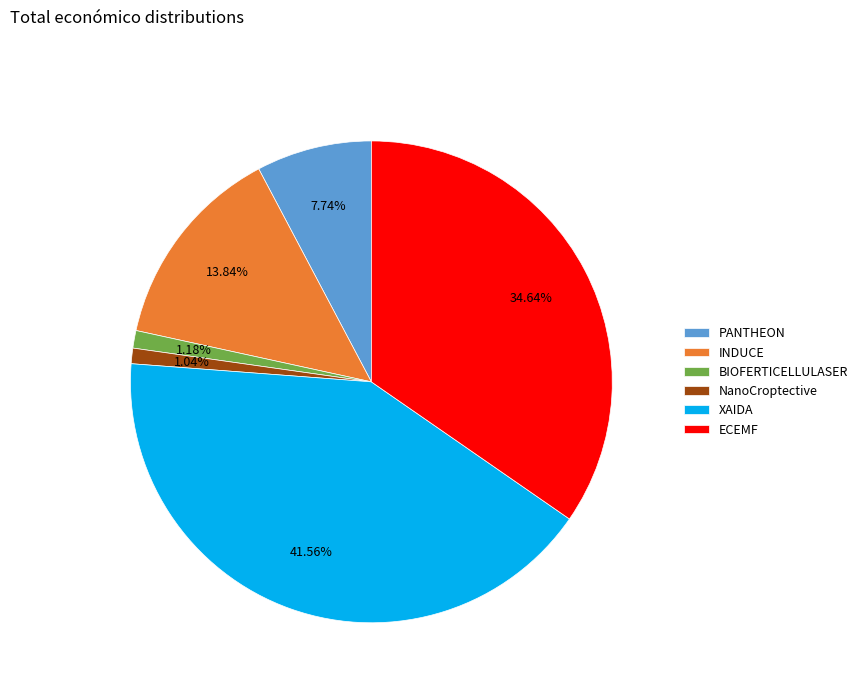

True or false: XAIDA accounts for 42% of the total.

True